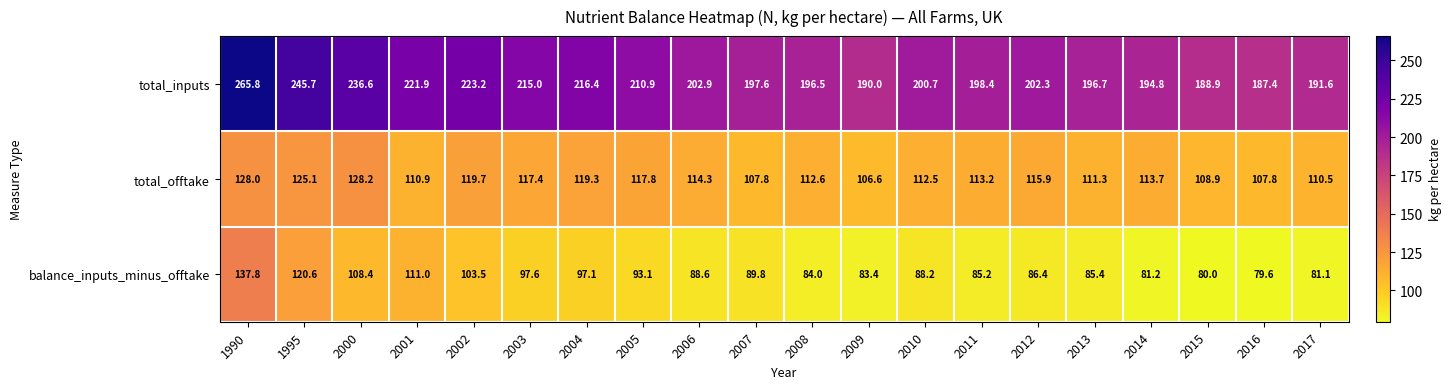

List the series in order of their peak value, lowest first.

total_offtake, balance_inputs_minus_offtake, total_inputs